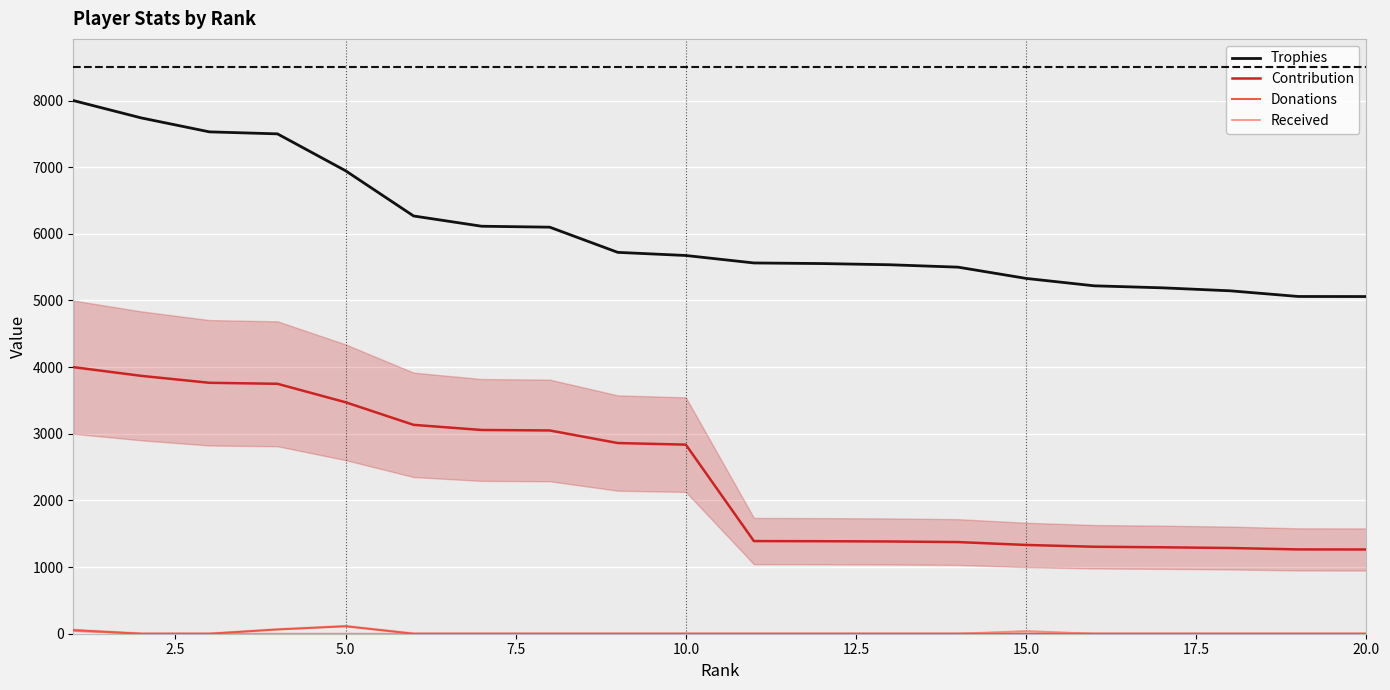

What is the maximum value for Trophies?

8000